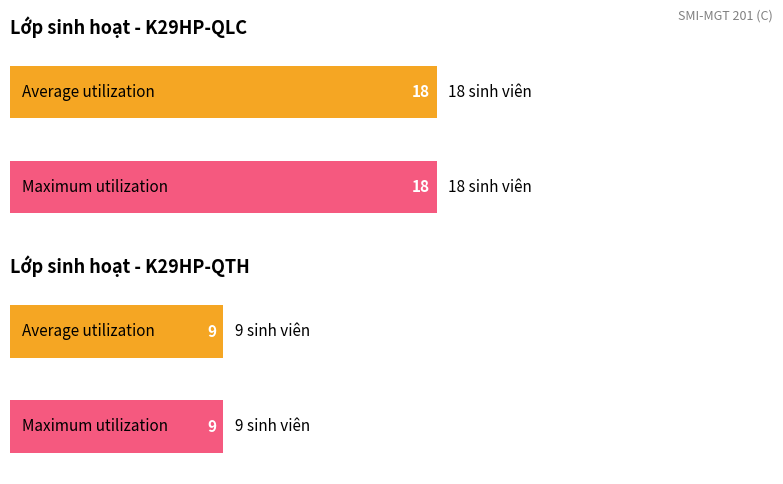

Rank the series by their average value, from lowest to highest.

K29HP-QTH, K29HP-QLC